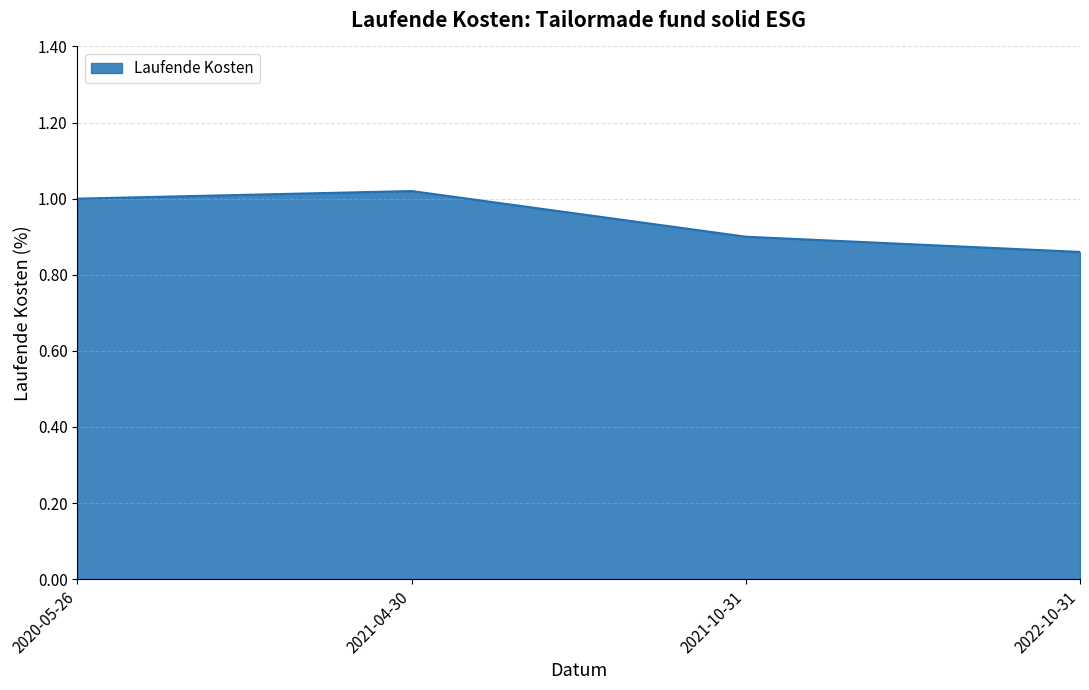

Which label corresponds to the smallest value in the chart?

2022-10-31